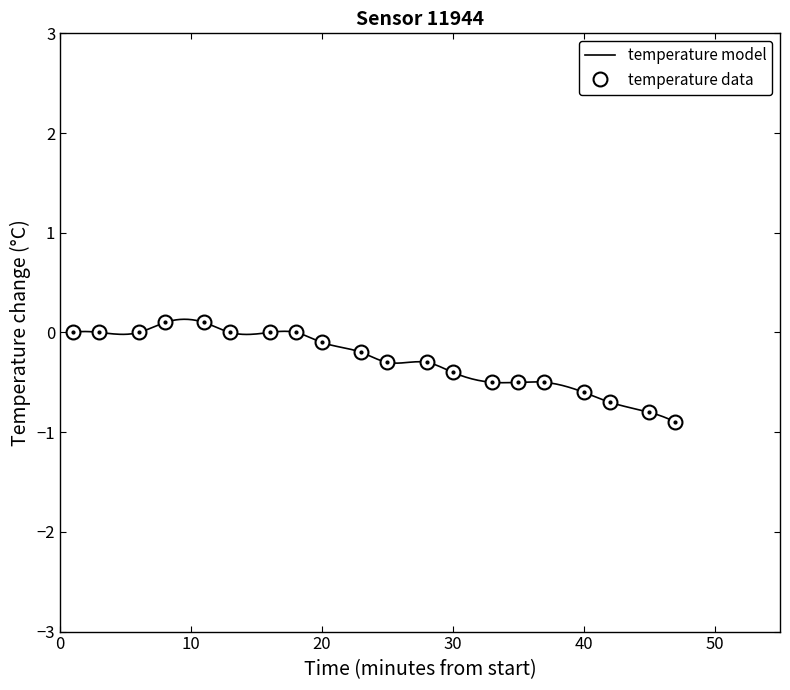

What is the lowest value of the temperature data series?

-0.9